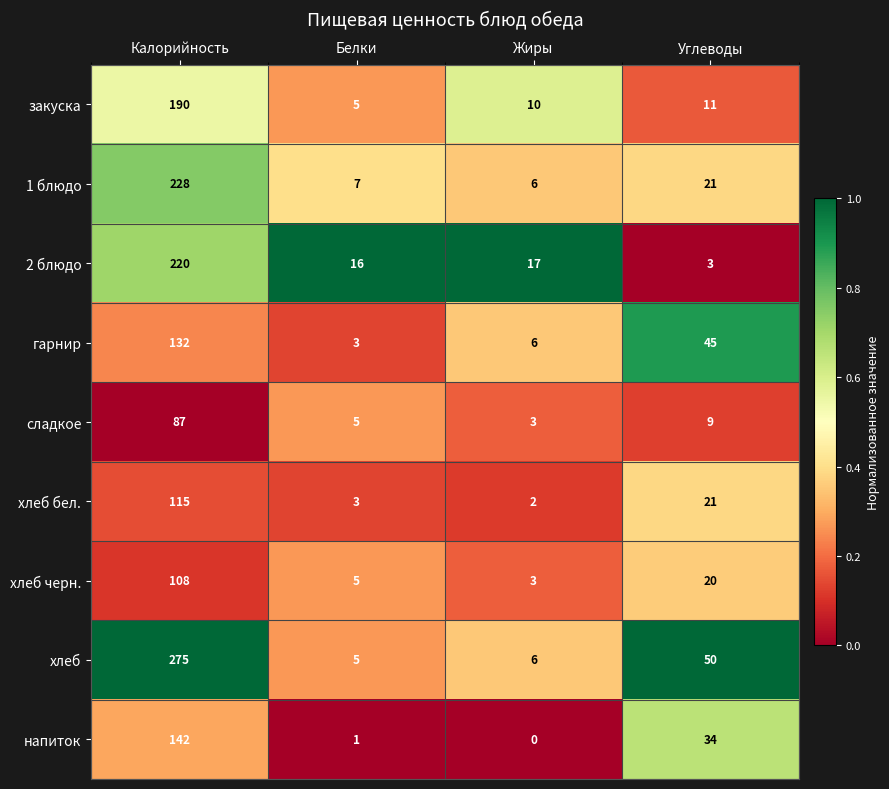

What is the greatest value displayed?

275